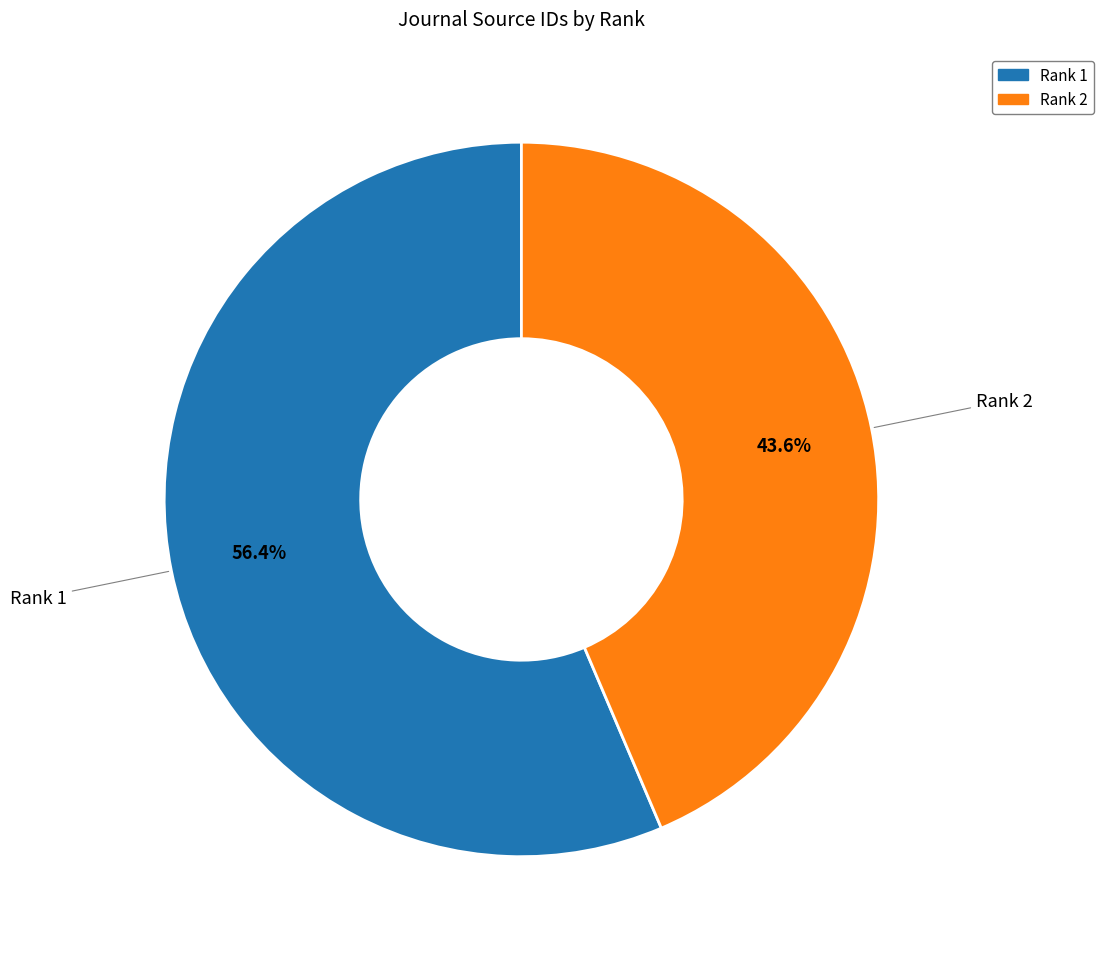

Which slice is the largest?

Rank 1